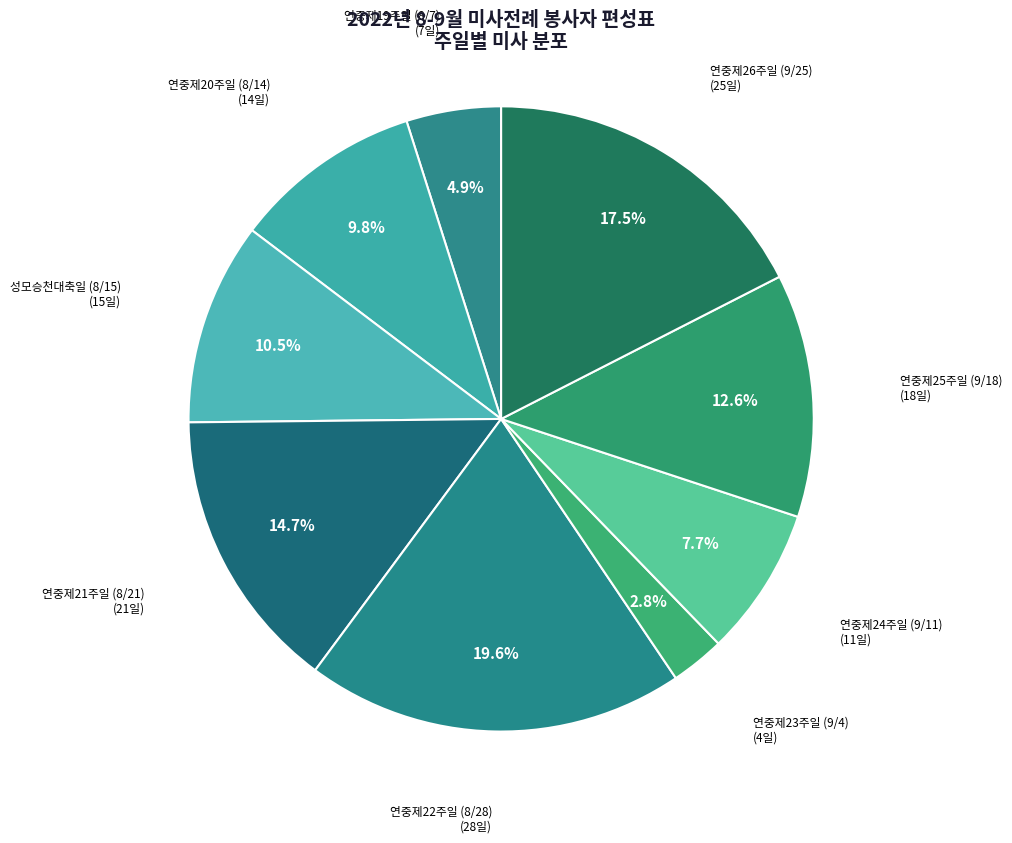

How many slices are in this pie chart?

9